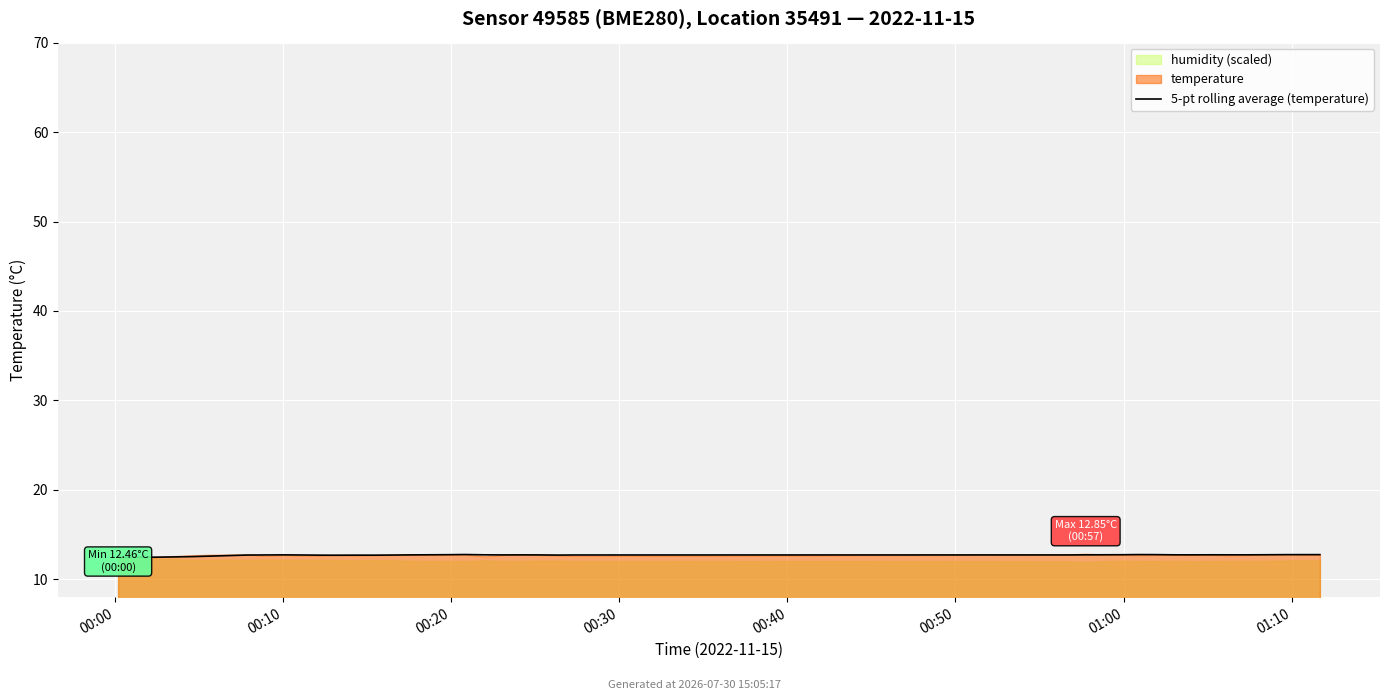

What is the label of the 19th point from the right?

21